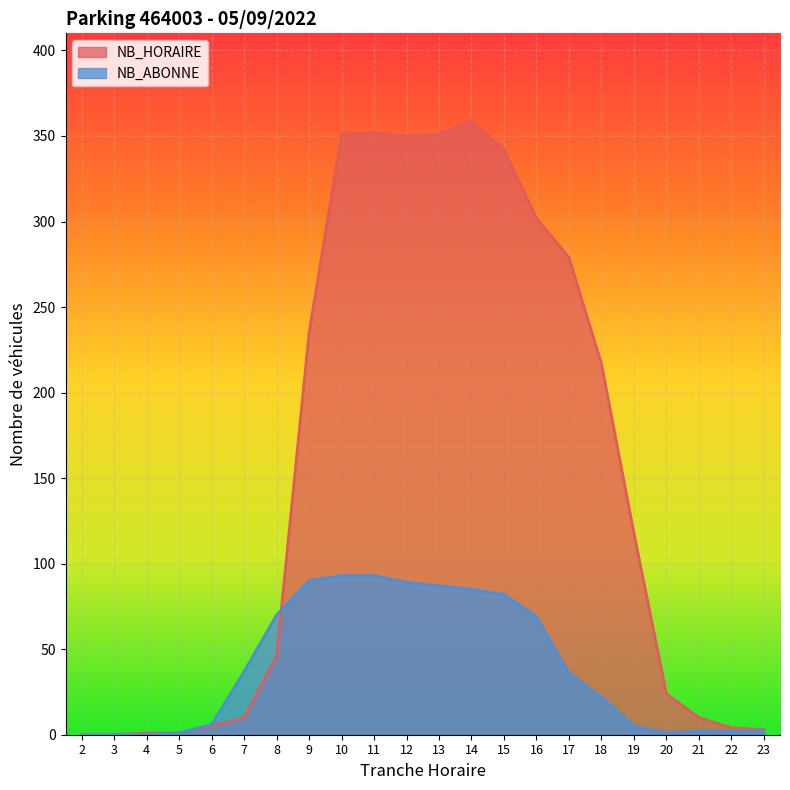

Which series has the largest total across all categories?

NB_HORAIRE